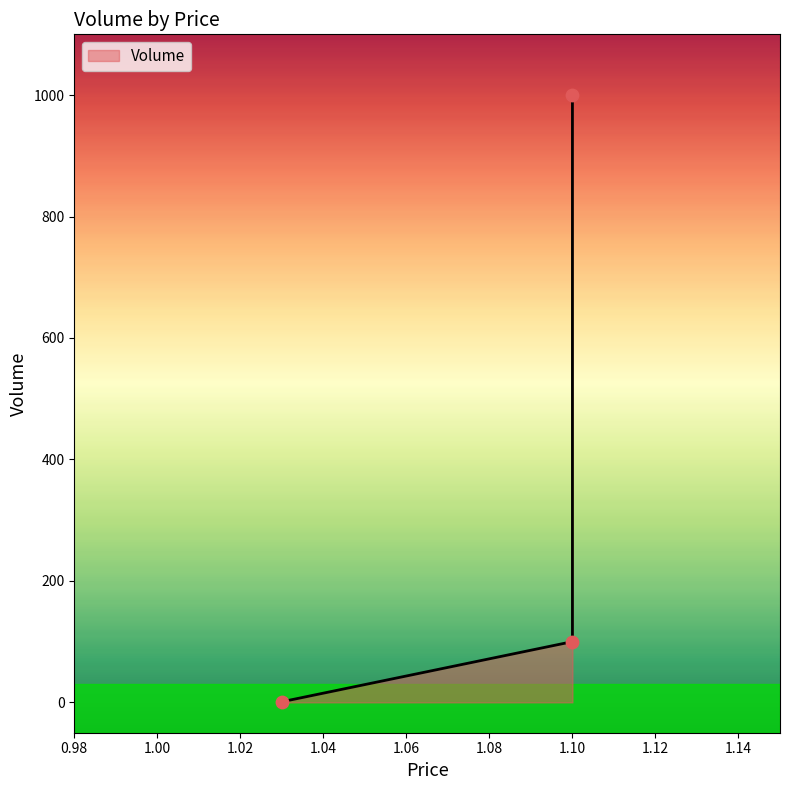

What is the ratio of the value at 1.1 to the value at 1.1?

0.1